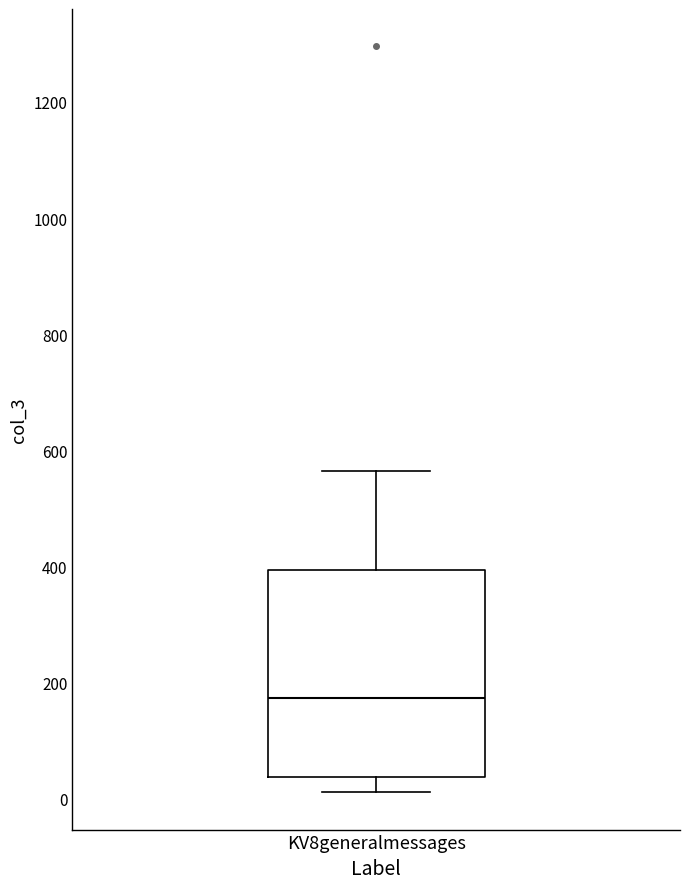

Where is the upper edge of the box for KV8generalmessages on the y-axis? The values are not printed on the chart, so give them approximately, as read against the axis.

400